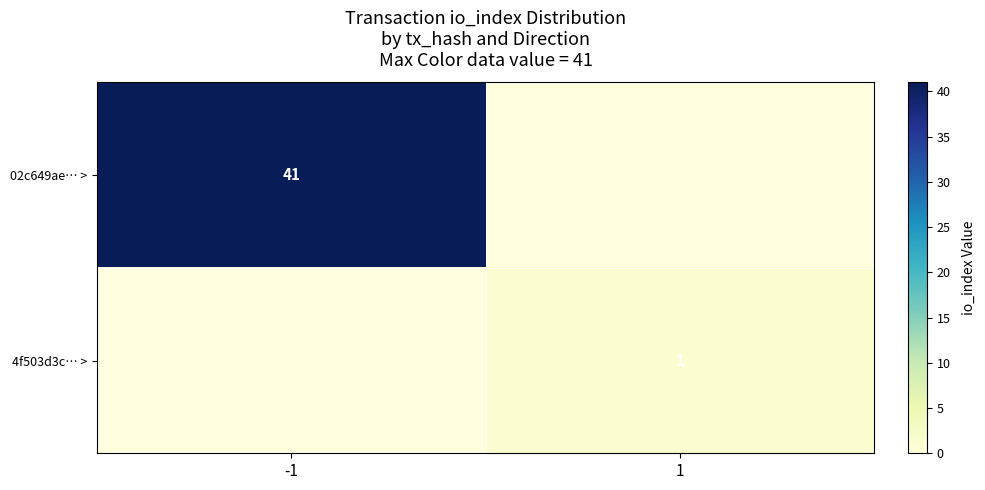

At which category does the chart reach its minimum across all series?

1